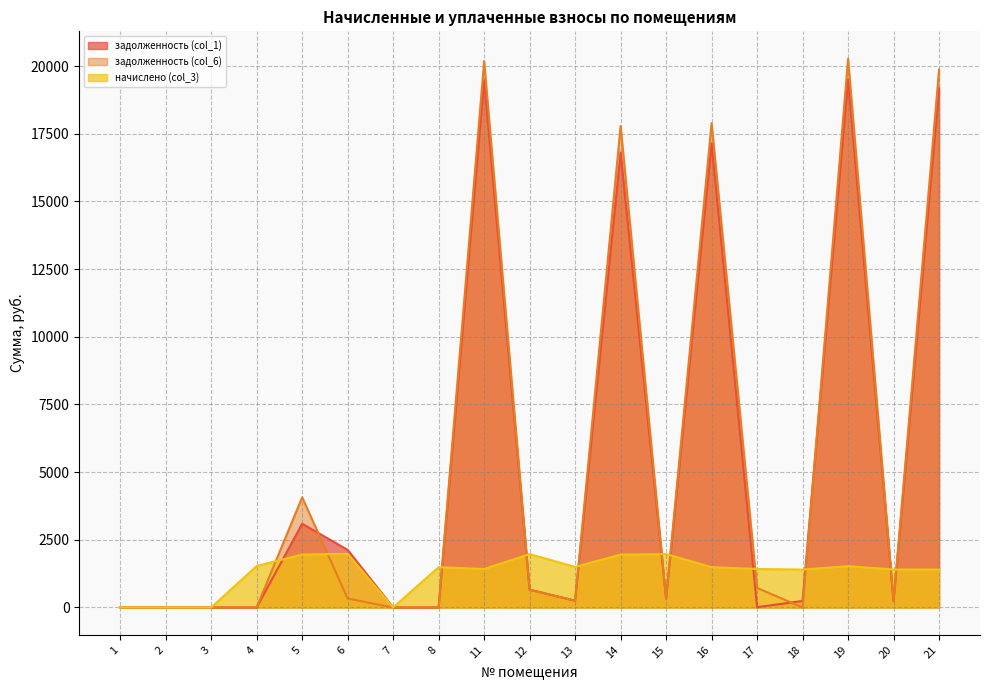

What is the total value across all series at 13?

1997.0